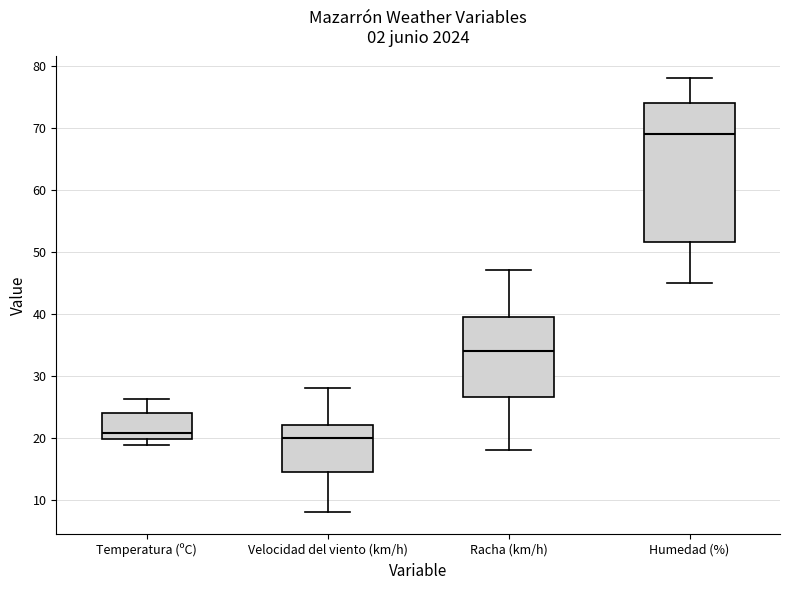

Which box's median line is the highest?

Humedad (%)